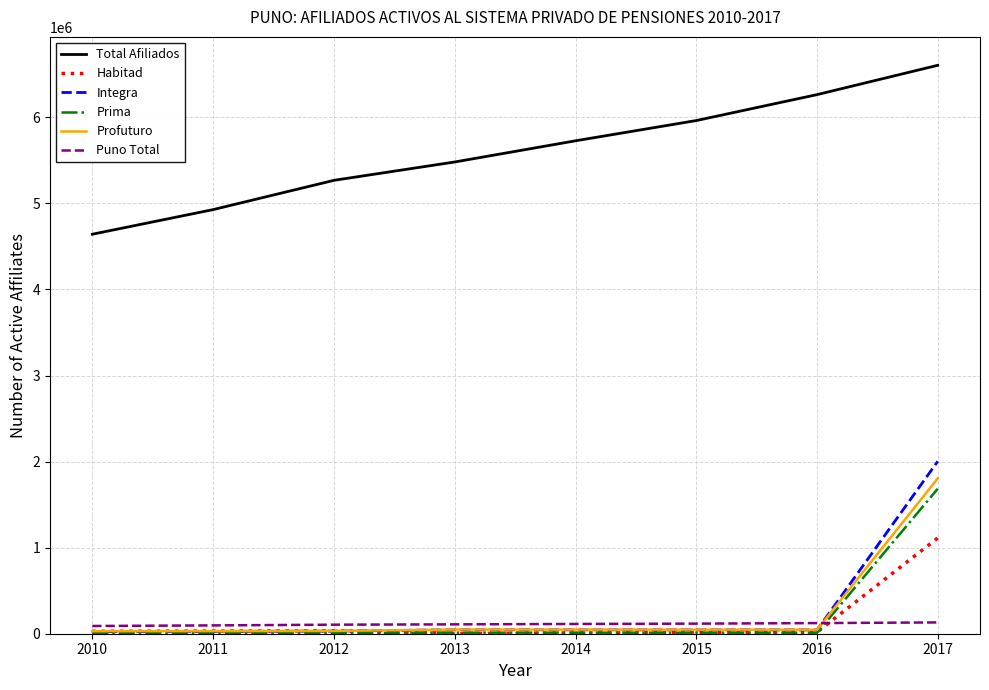

Which series has the largest range (max minus min)?

Integra